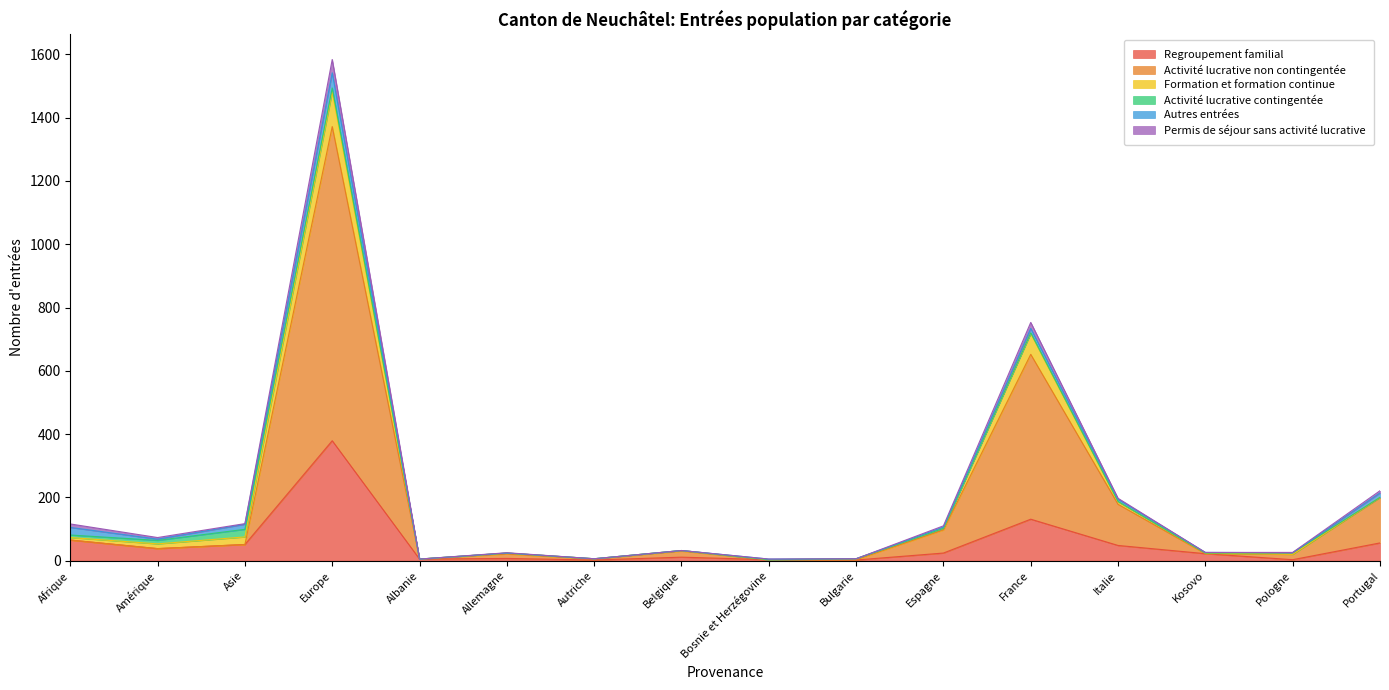

True or false: Formation et formation continue and Autres entrées intersect in this chart.

True